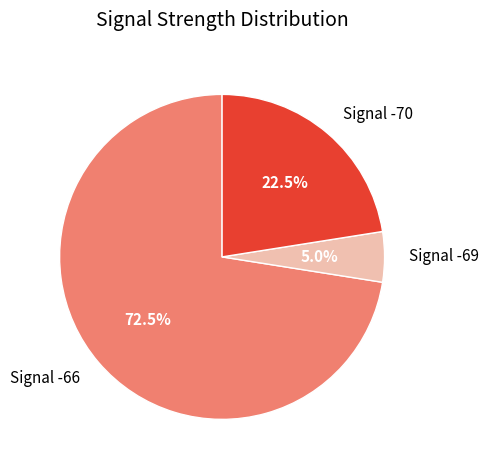

How many slices are in this pie chart?

3